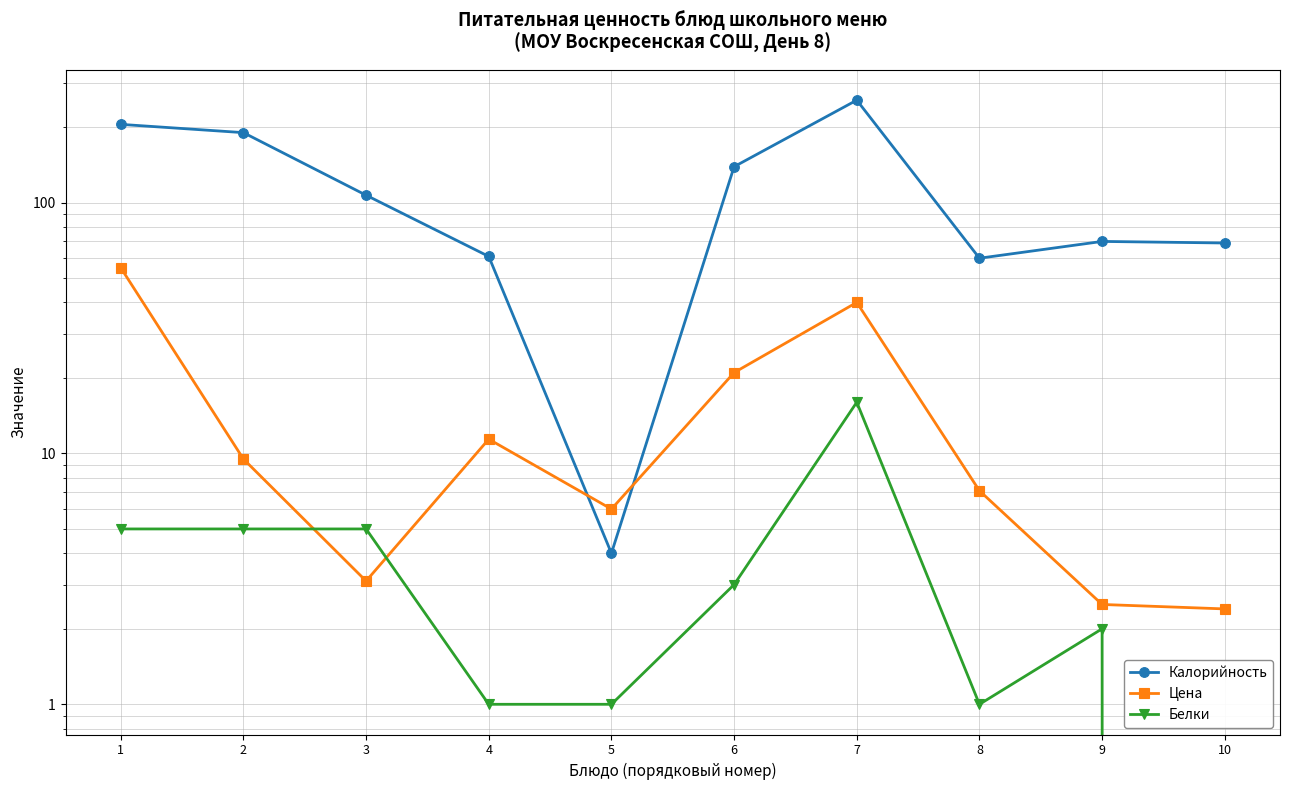

Where do Белки and Цена first cross each other?

2 and 3